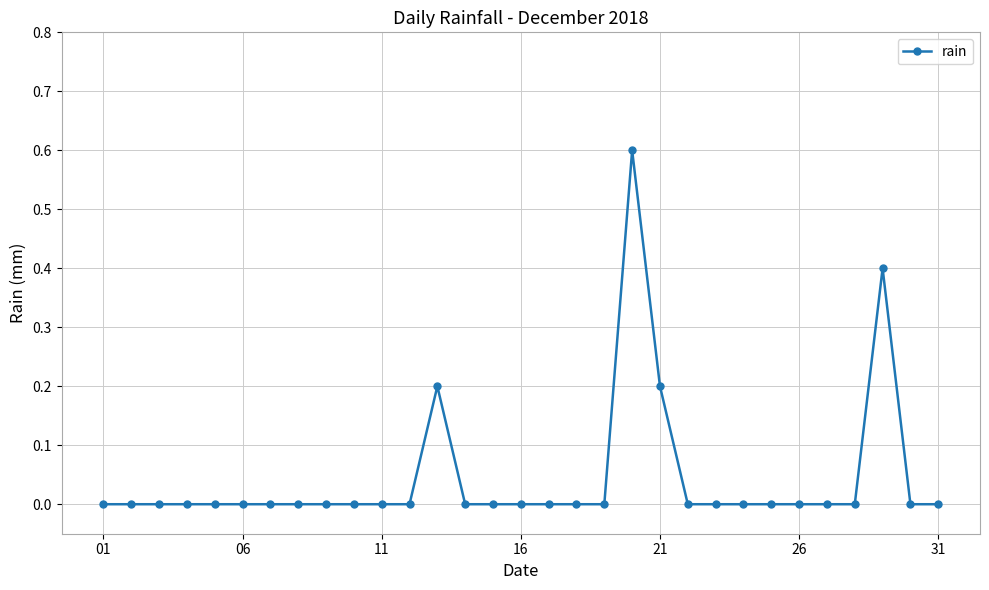

Count the number of categories in the chart.

31